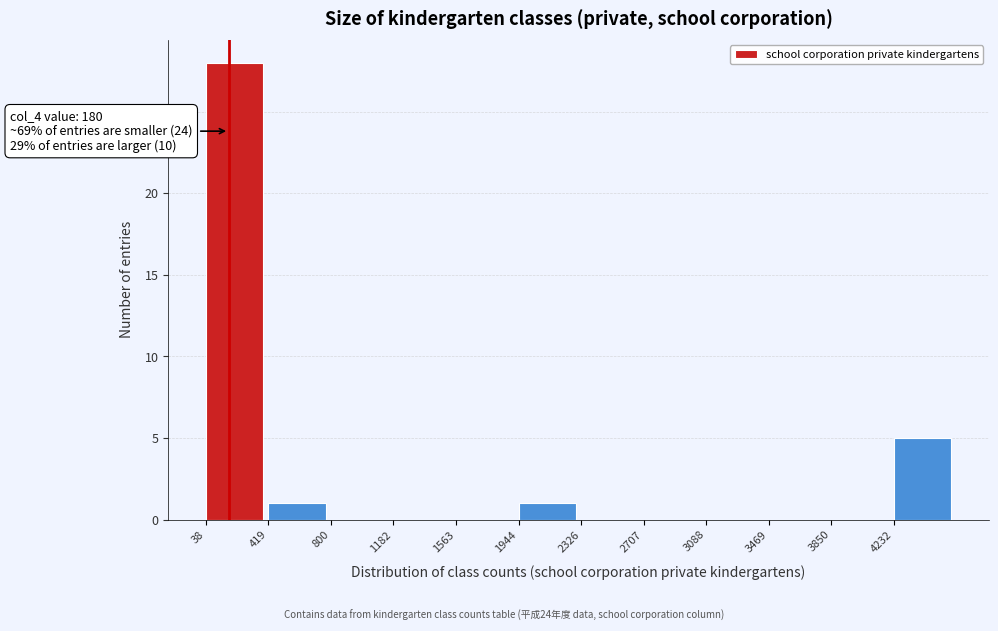

Over which range of the x-axis is the bar tallest?

50 to 400